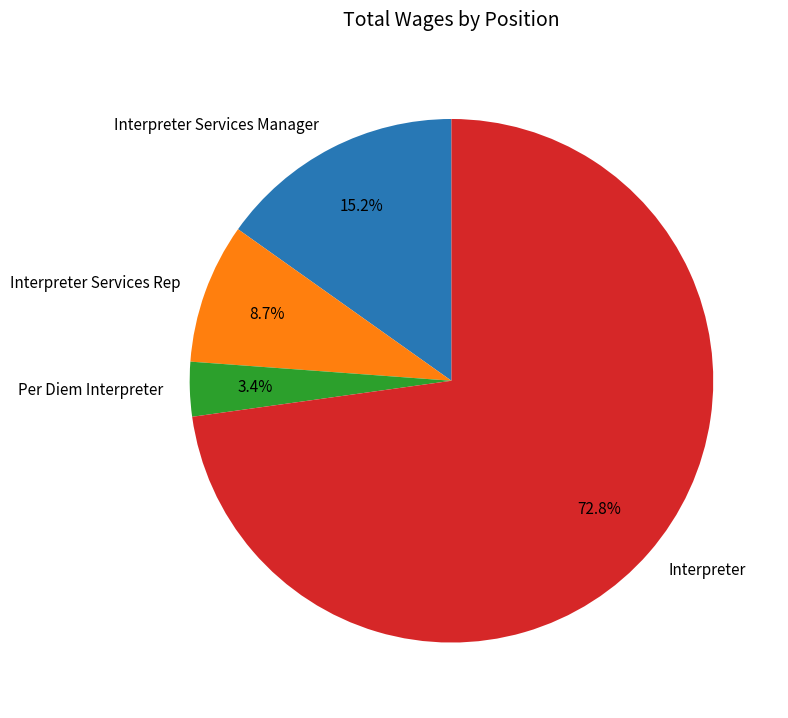

To the nearest percent, what percentage of the pie is Interpreter Services Rep?

9%